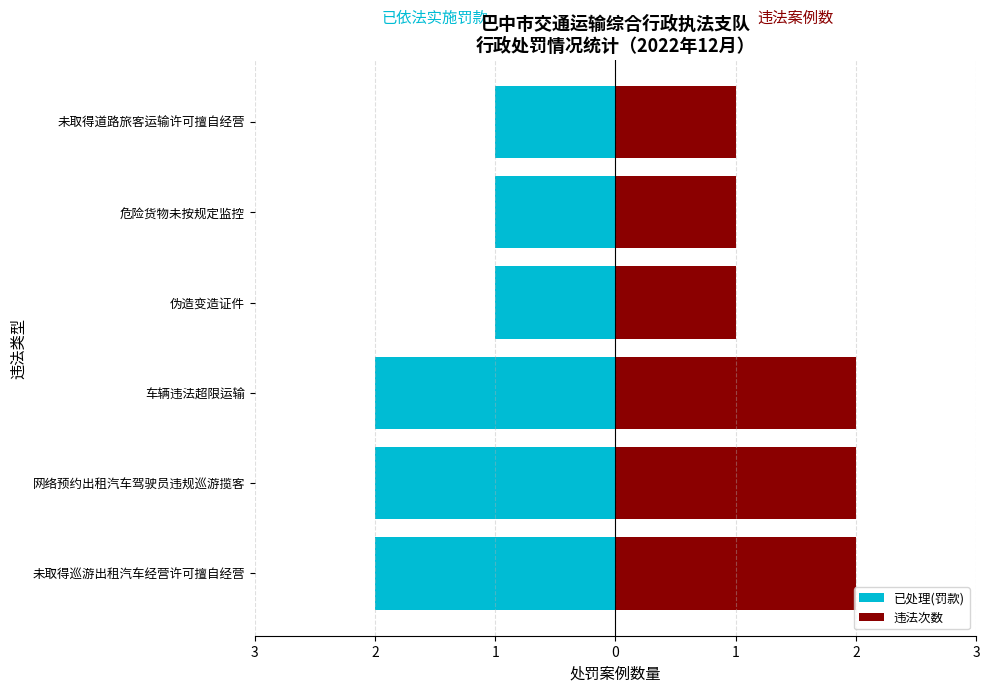

What is the value of the 违法次数 bar at the 5th from the left?

2